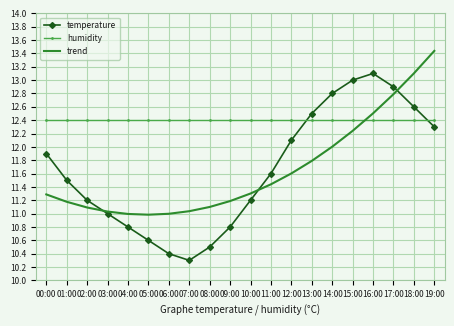

What position from the right is 17:00?

3